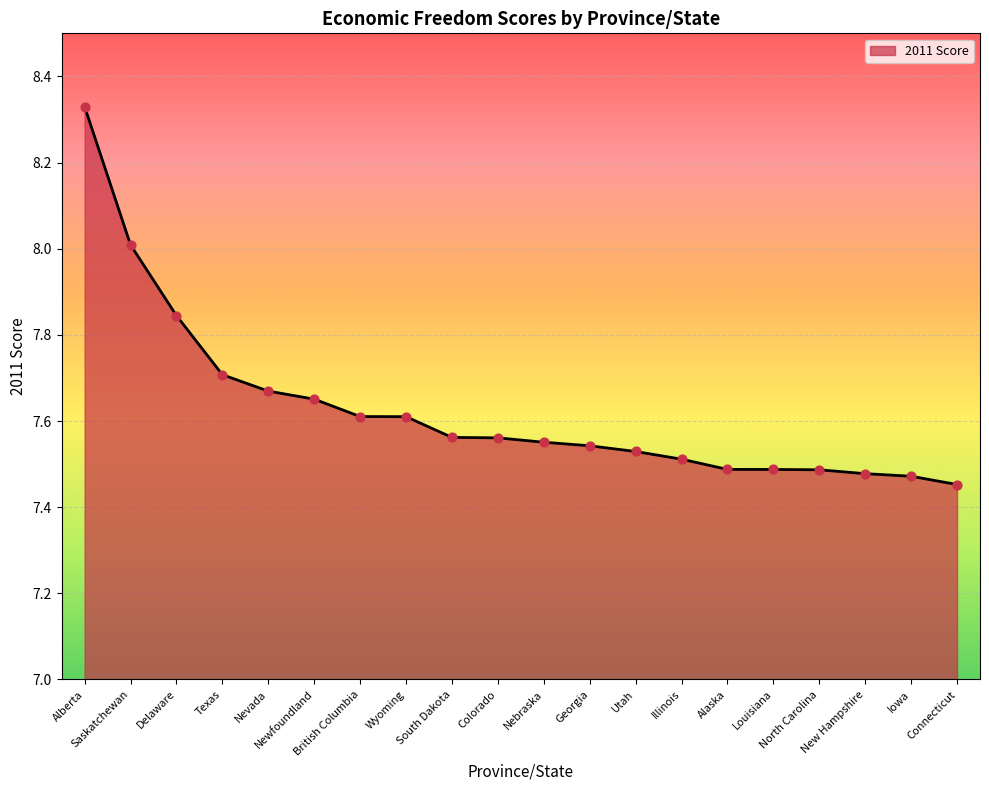

What is the ratio of the value at Louisiana to the value at Utah?

1.0